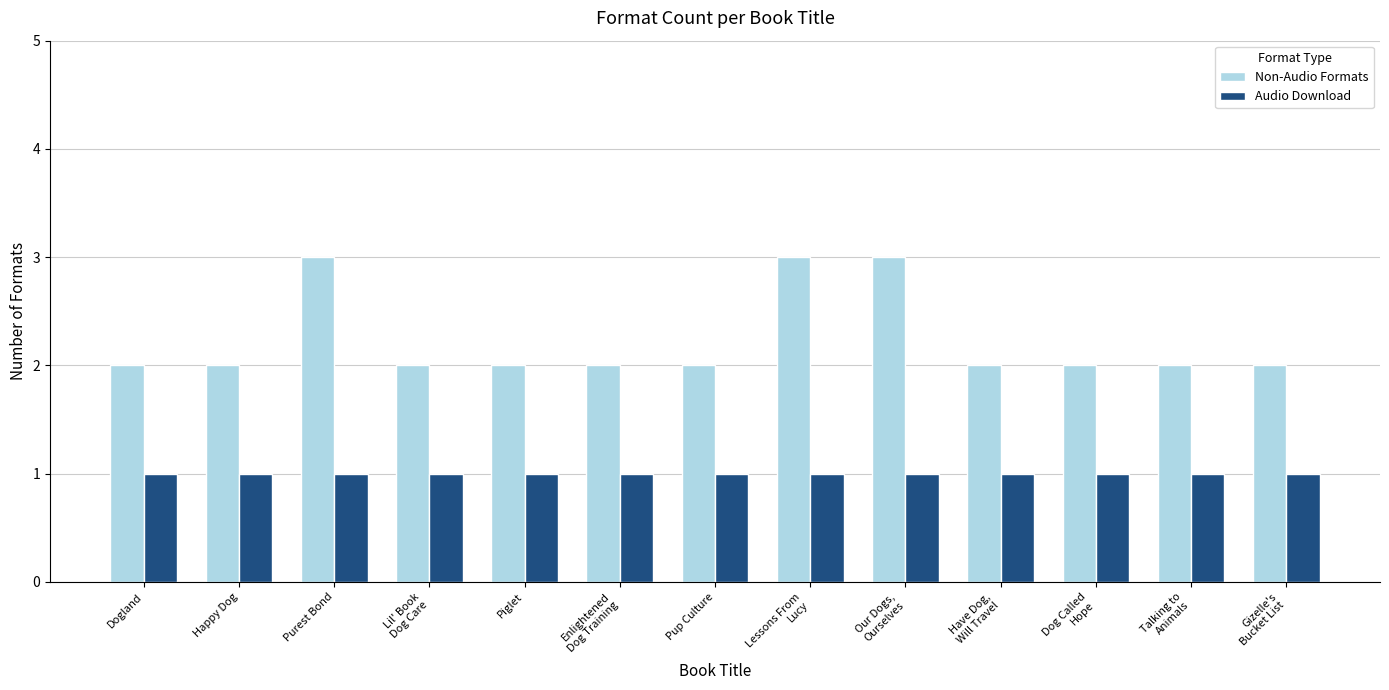

Which series has the largest range (max minus min)?

Non-Audio Formats